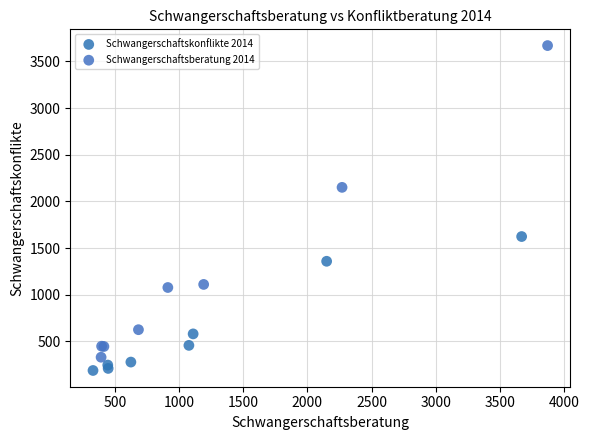

Which series has the largest Y range (max minus min)?

Schwangerschaftsberatung 2014